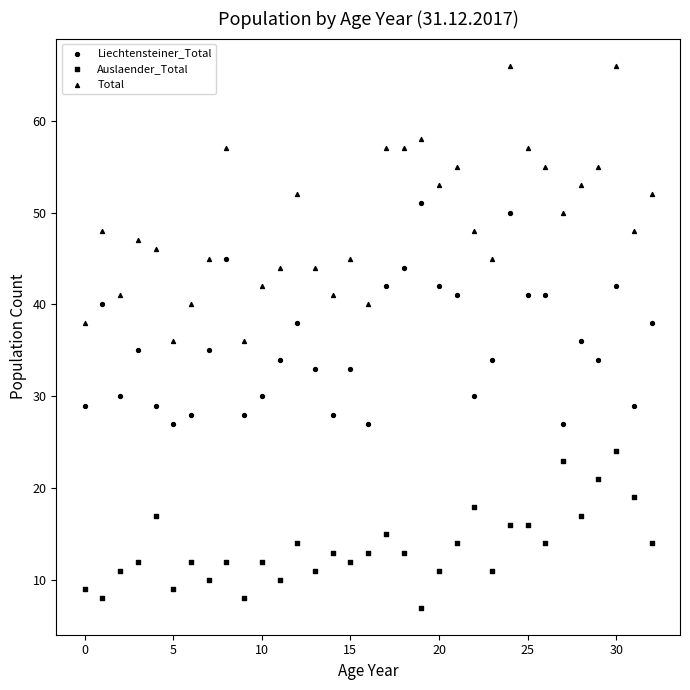

How many data points are displayed?

99